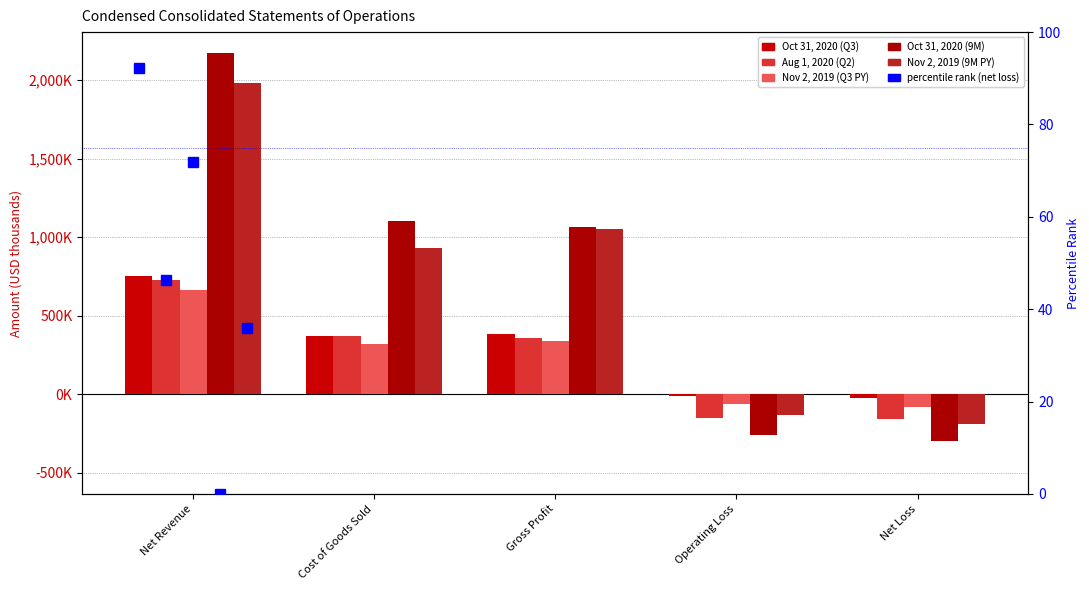

At which label does Nov 2, 2019 (9M PY) reach its peak?

Net Revenue